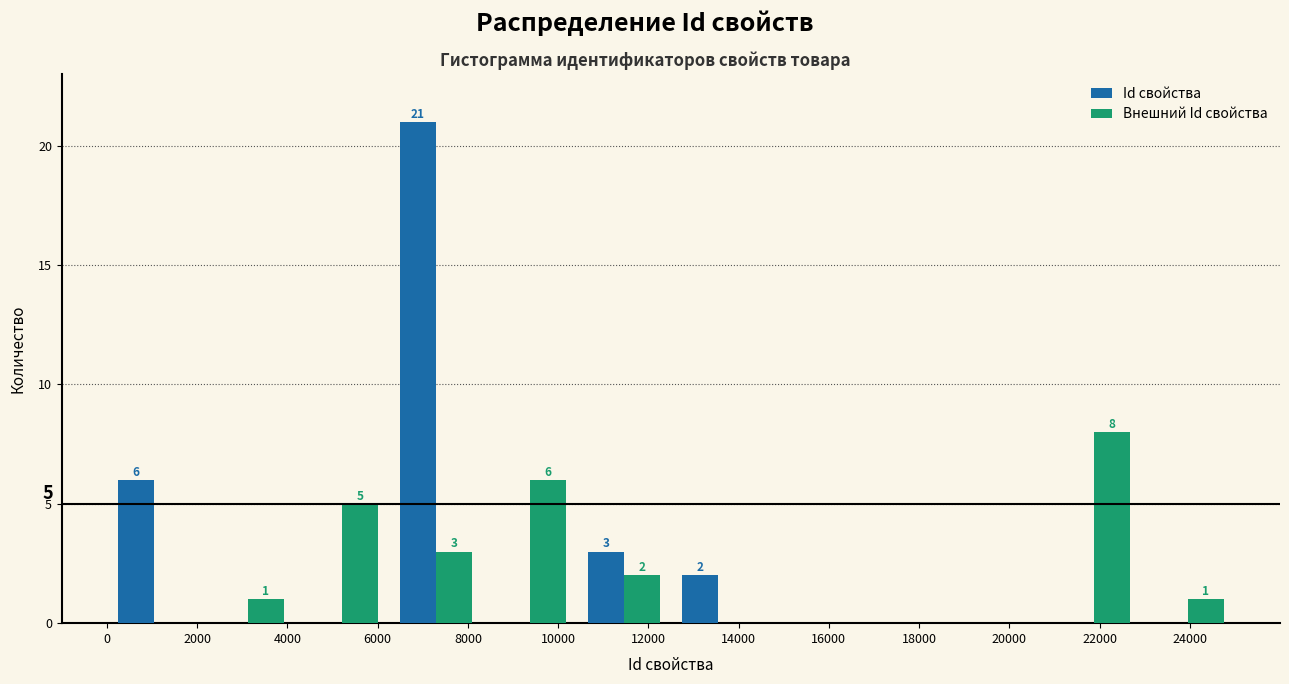

In the Внешний Id свойства series, which range on the x-axis has the tallest bar?

20800 to 23000